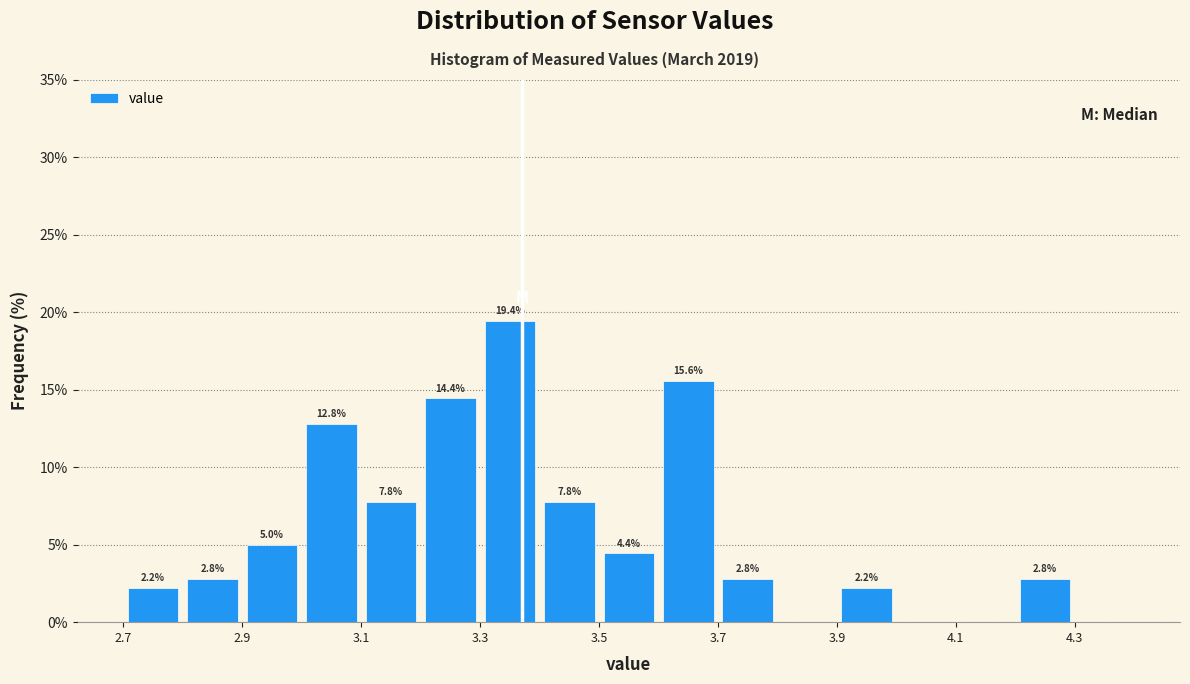

Over which range of the x-axis is the bar tallest?

3.3 to 3.4